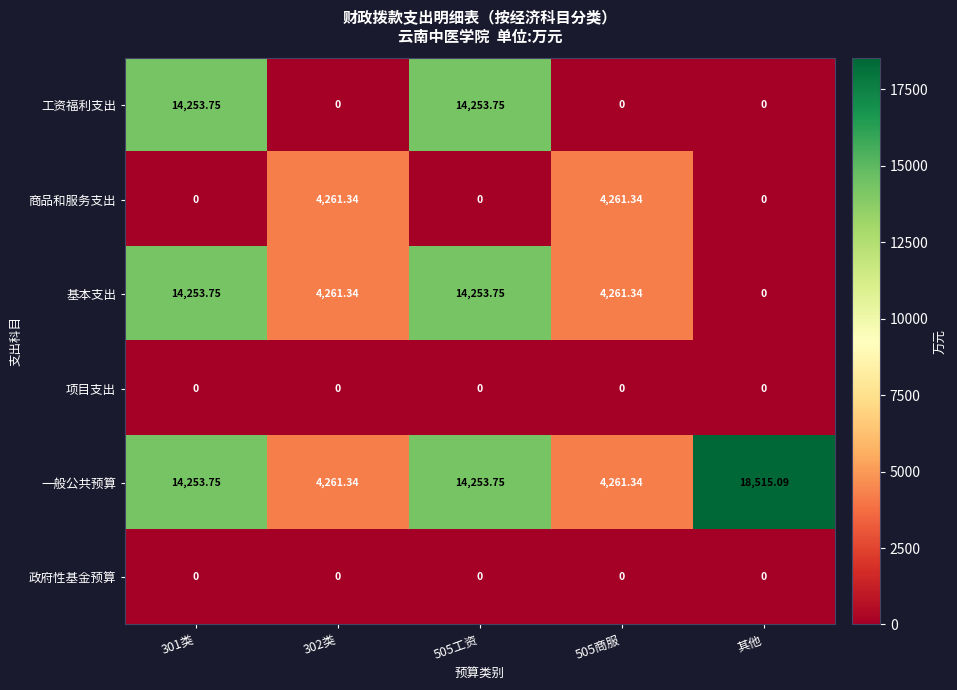

Which series has the largest total across all categories?

一般公共预算